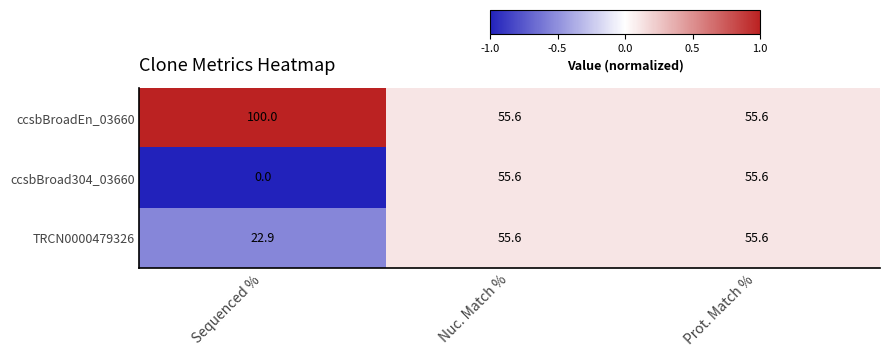

Count the number of categories in the chart.

3